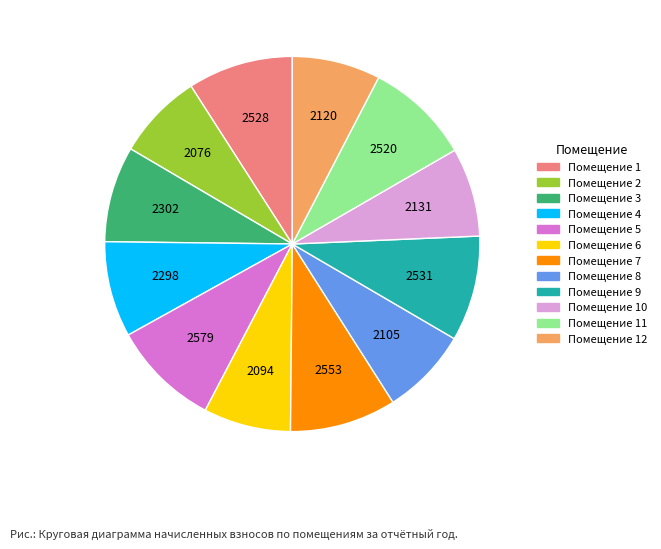

Is there a majority slice in this chart?

No